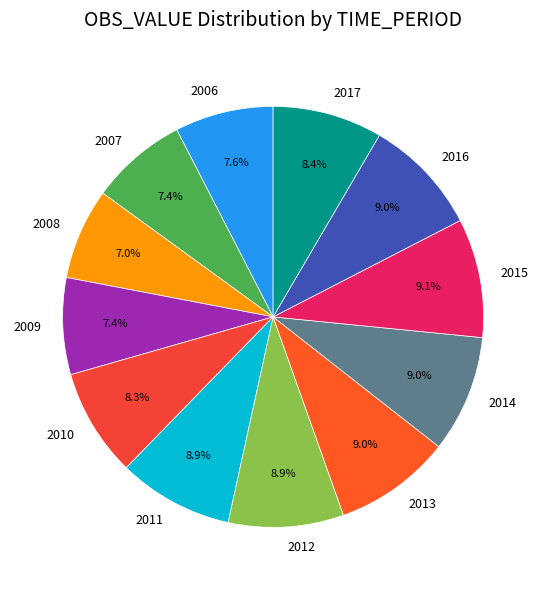

To the nearest percent, what is the average slice percentage?

8%